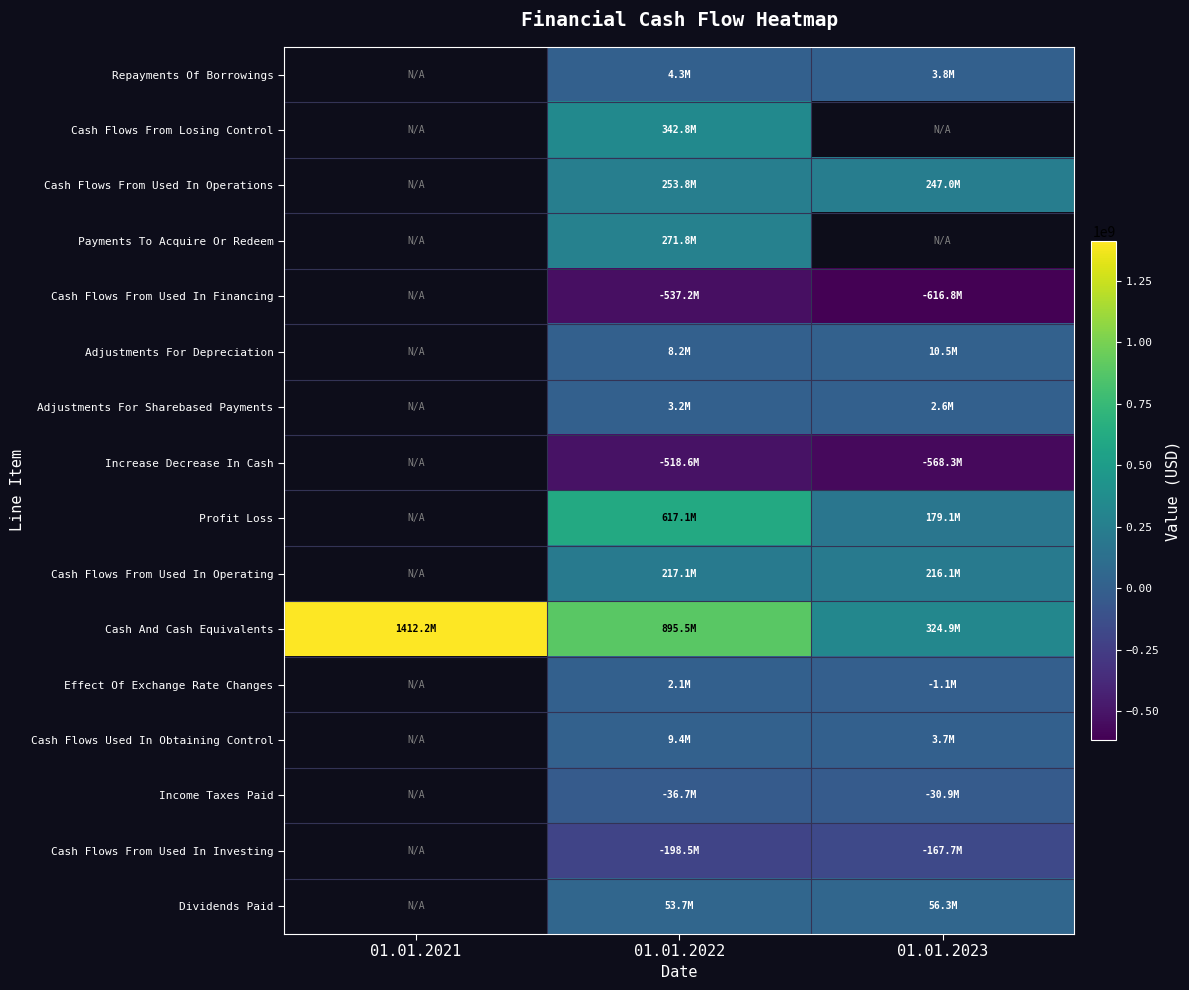

At 01.01.2023, list the series in order from largest to smallest.

Cash Flows From Losing Control, Cash Flows From Used In Operations, Payments To Acquire Or Redeem, Cash And Cash Equivalents, Cash Flows From Used In Operating, Profit Loss, Dividends Paid, Adjustments For Depreciation, Repayments Of Borrowings, Cash Flows Used In Obtaining Control, Adjustments For Sharebased Payments, Effect Of Exchange Rate Changes, Income Taxes Paid, Cash Flows From Used In Investing, Increase Decrease In Cash, Cash Flows From Used In Financing